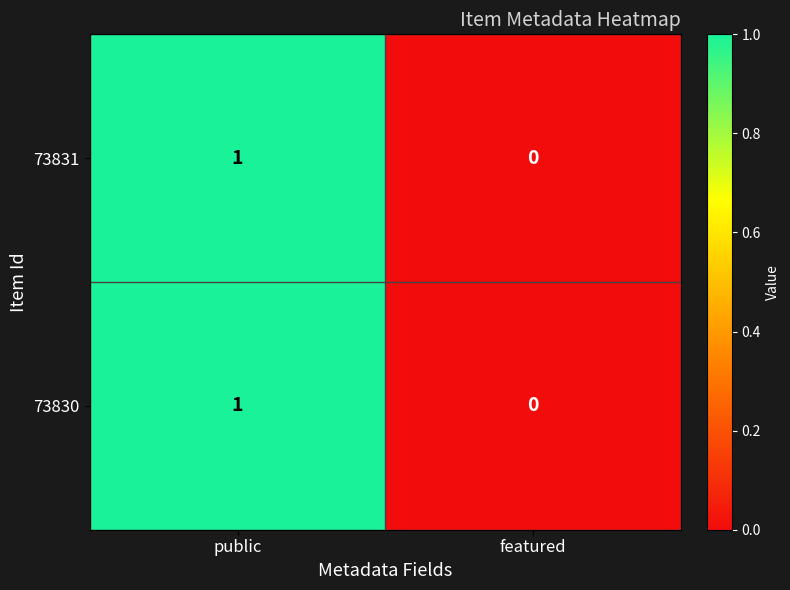

Which label corresponds to the smallest value in the chart?

featured